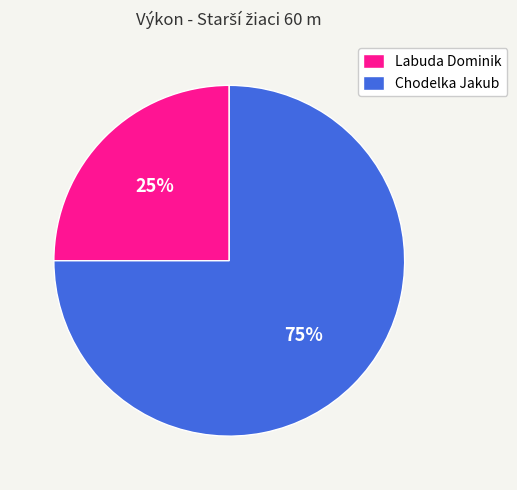

To the nearest percent, what is the difference between the largest and smallest slice percentages?

50%